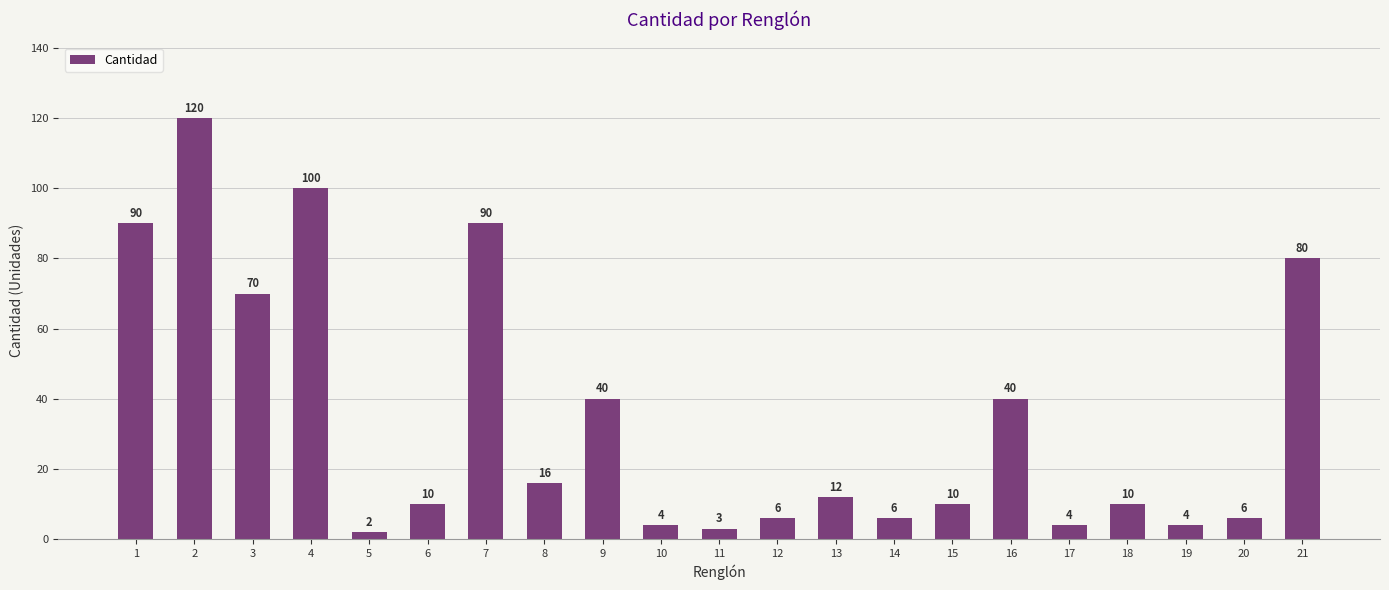

What is the value of the 19th bar from the left?

4